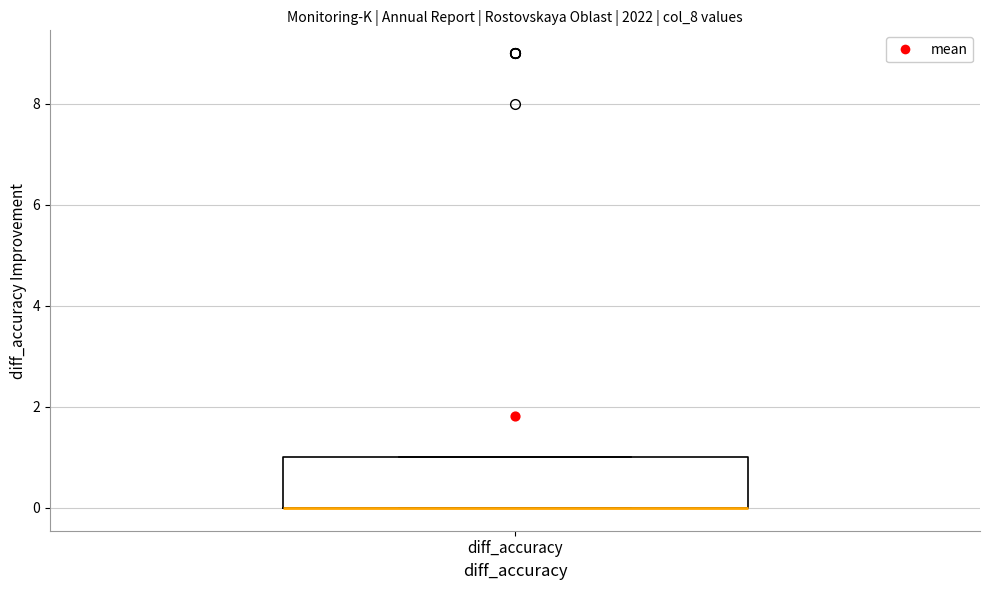

Read this box plot against the y-axis: the position of the median line, the range covered by the box, and the ends of both whiskers. The values are not printed on the chart, so give them approximately, as read against the axis.

median 0 (drawn on the box's lower edge), box 0 to 1, whiskers 0 to 1